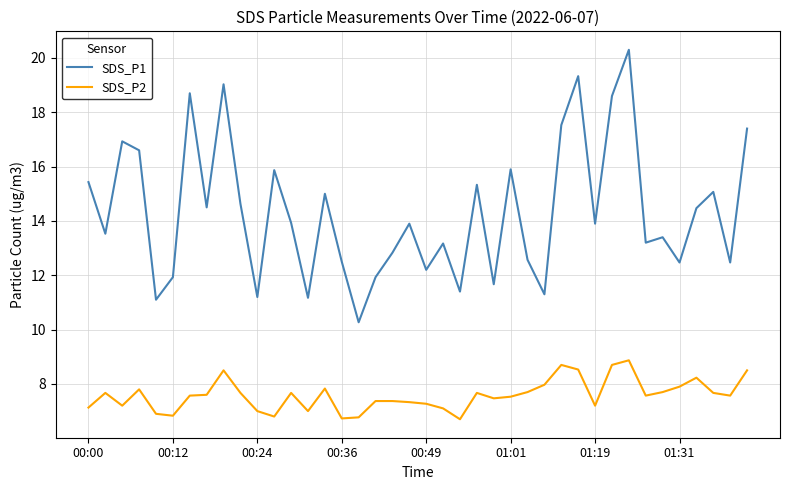

List the series in order of their peak value, lowest first.

SDS_P2, SDS_P1